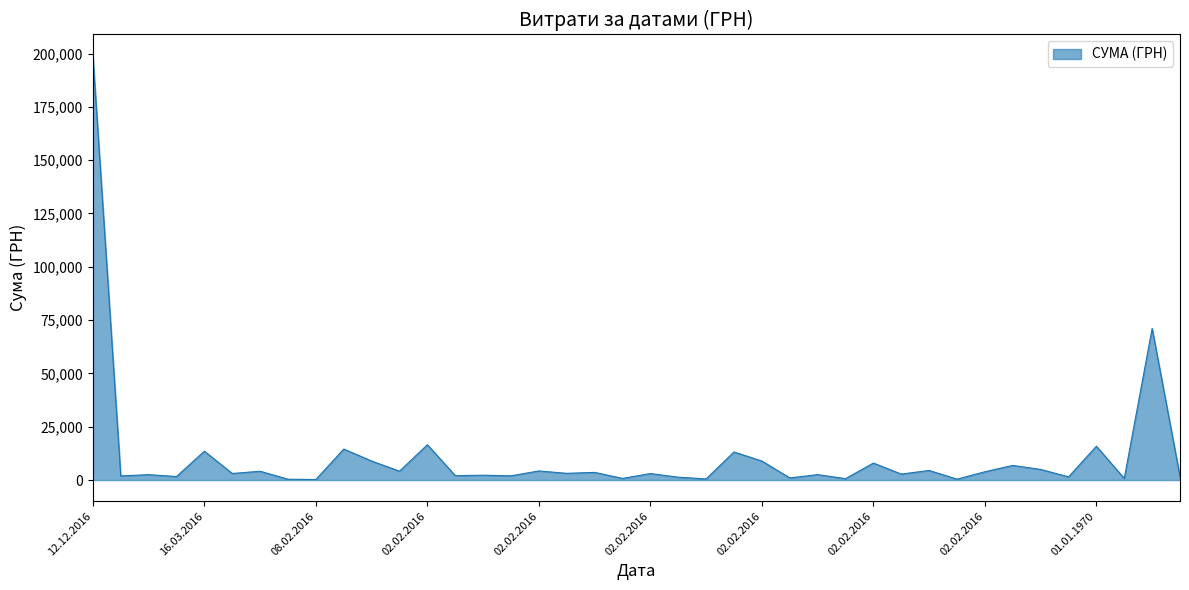

What is the difference between the maximum and minimum values?

198749.9